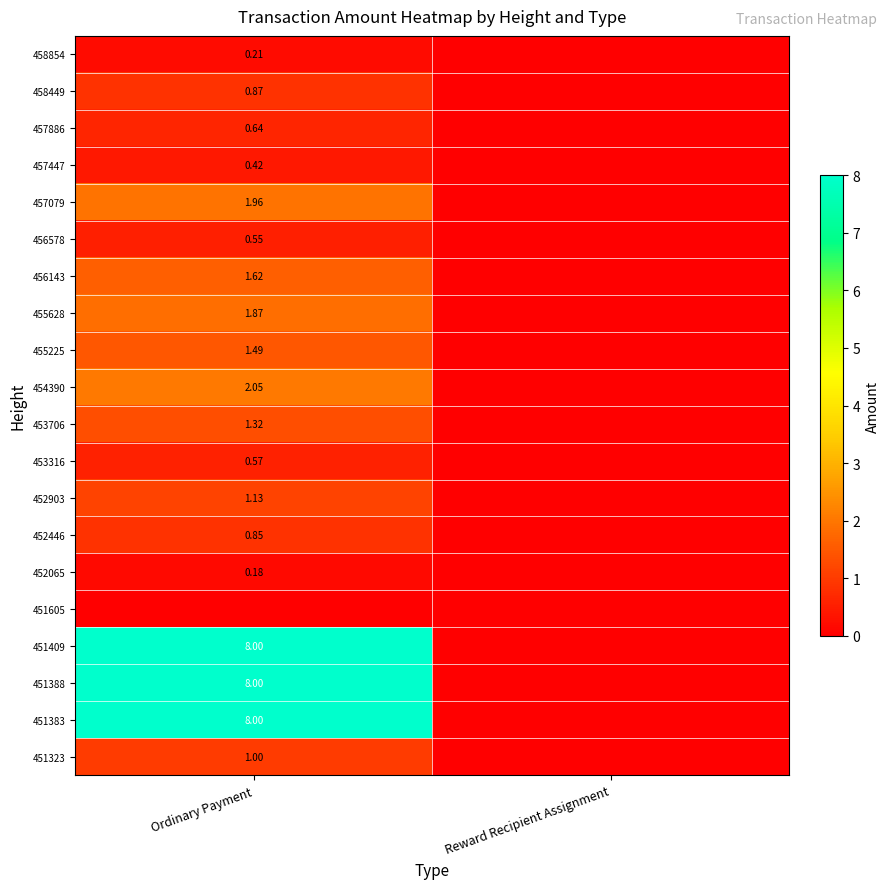

The value of 456143 at Ordinary Payment is 1.6. True or false?

True